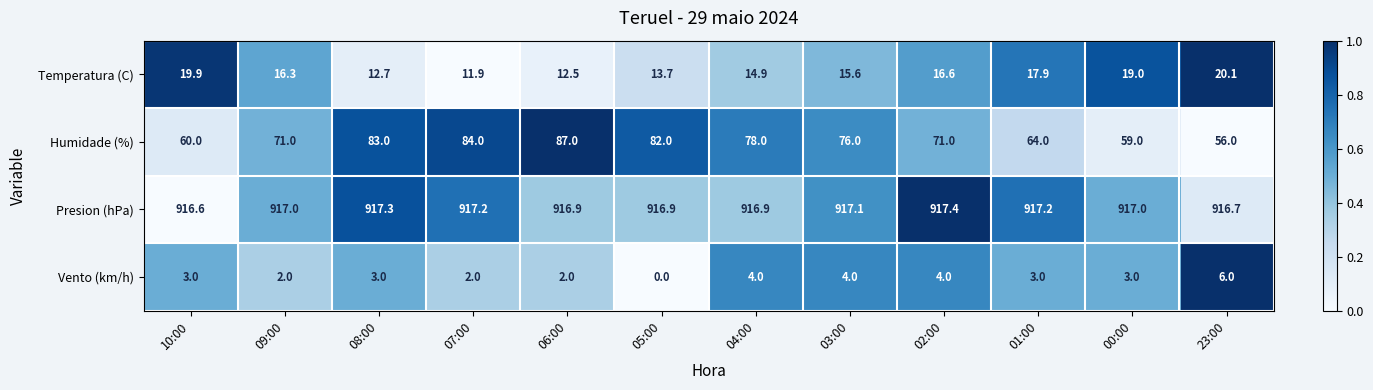

What is the average value of the Temperatura (C) series?

15.9